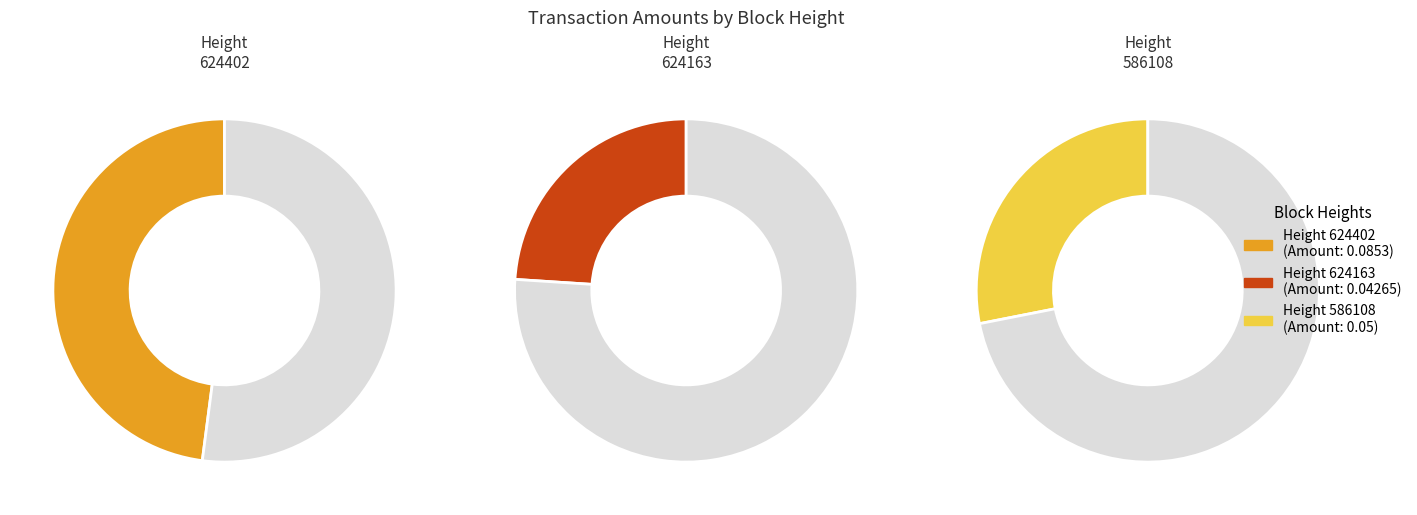

Count the number of slices in the pie.

3